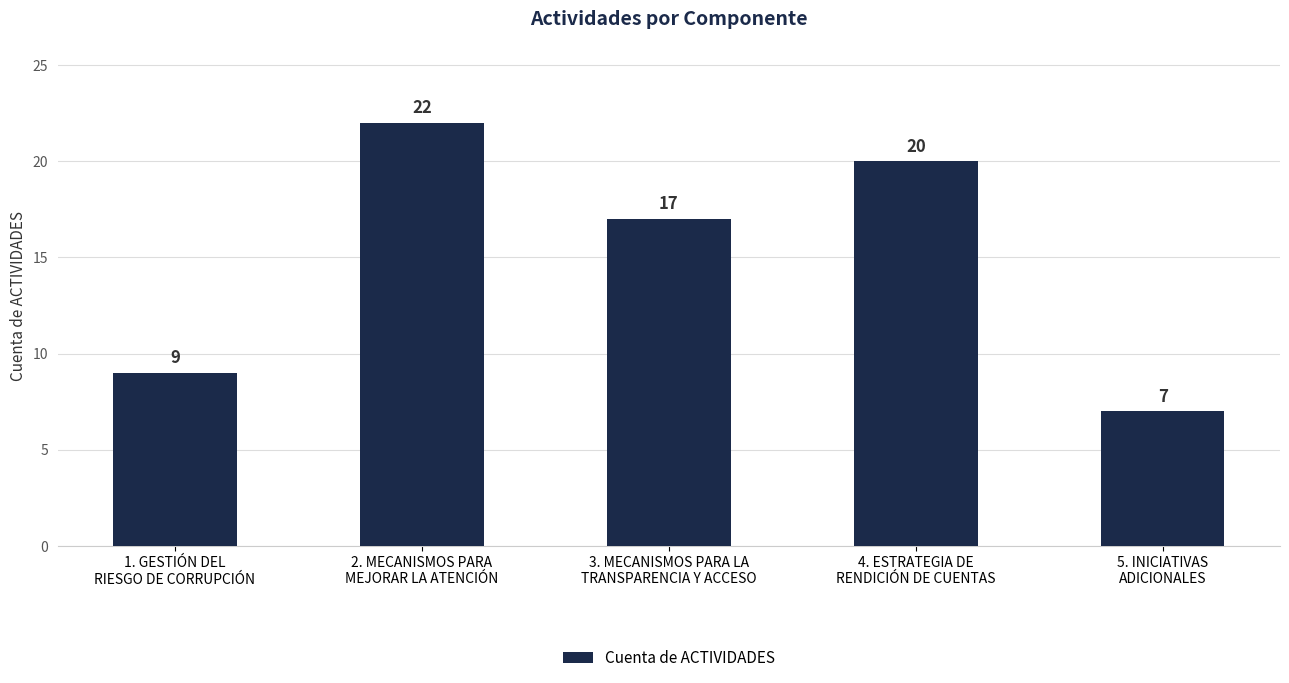

How many categories are shown in the chart?

5